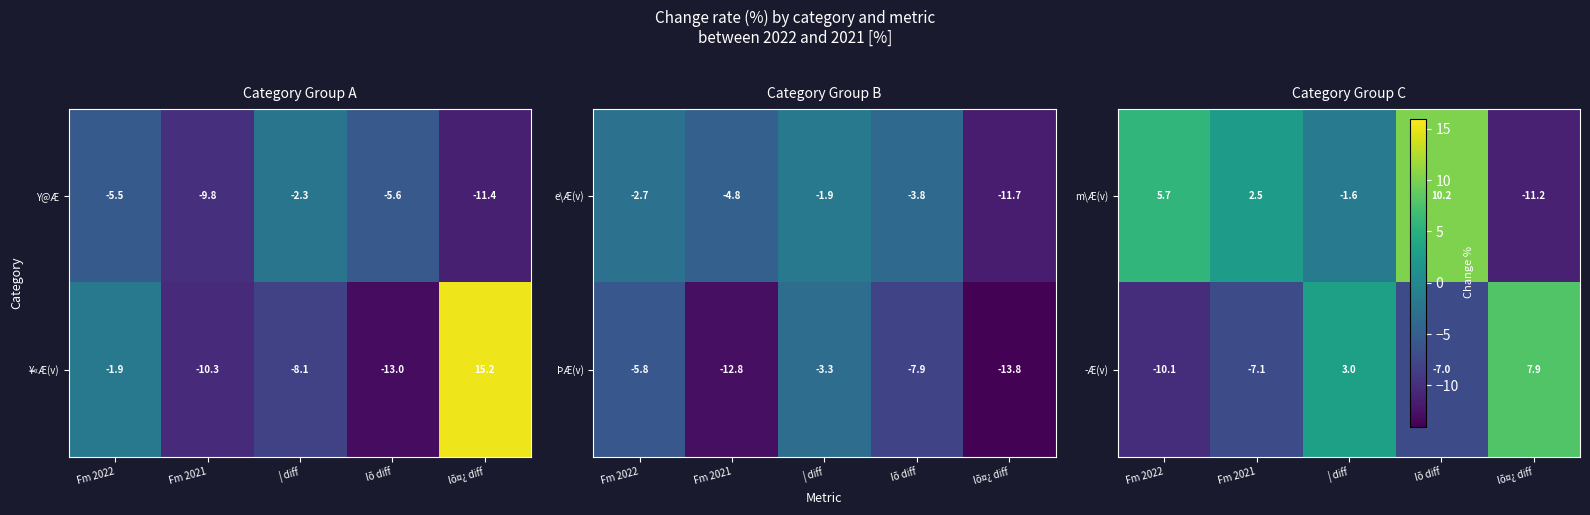

What is the approximate value of Y@Æ at lõ¤¿ diff?

-11.4